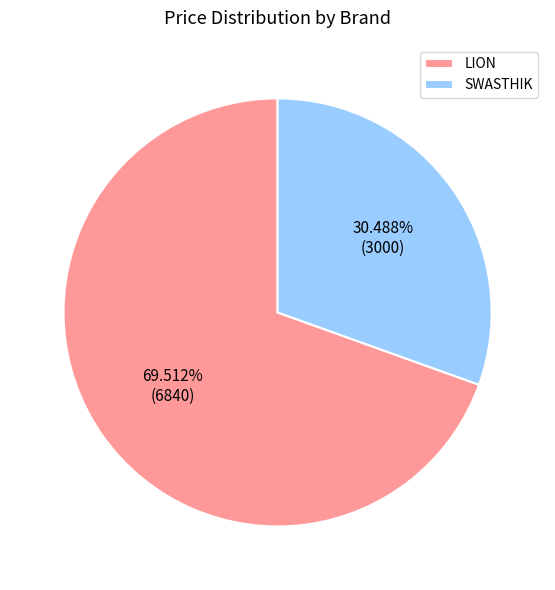

Is there a majority slice in this chart?

Yes